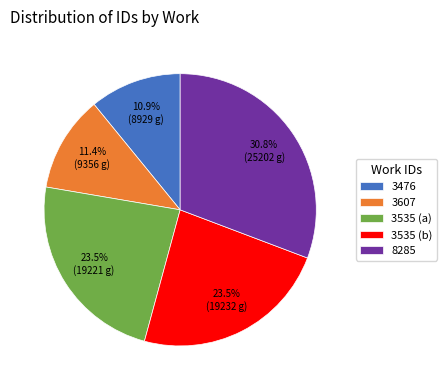

Is 3535 (a) the majority of the pie?

No